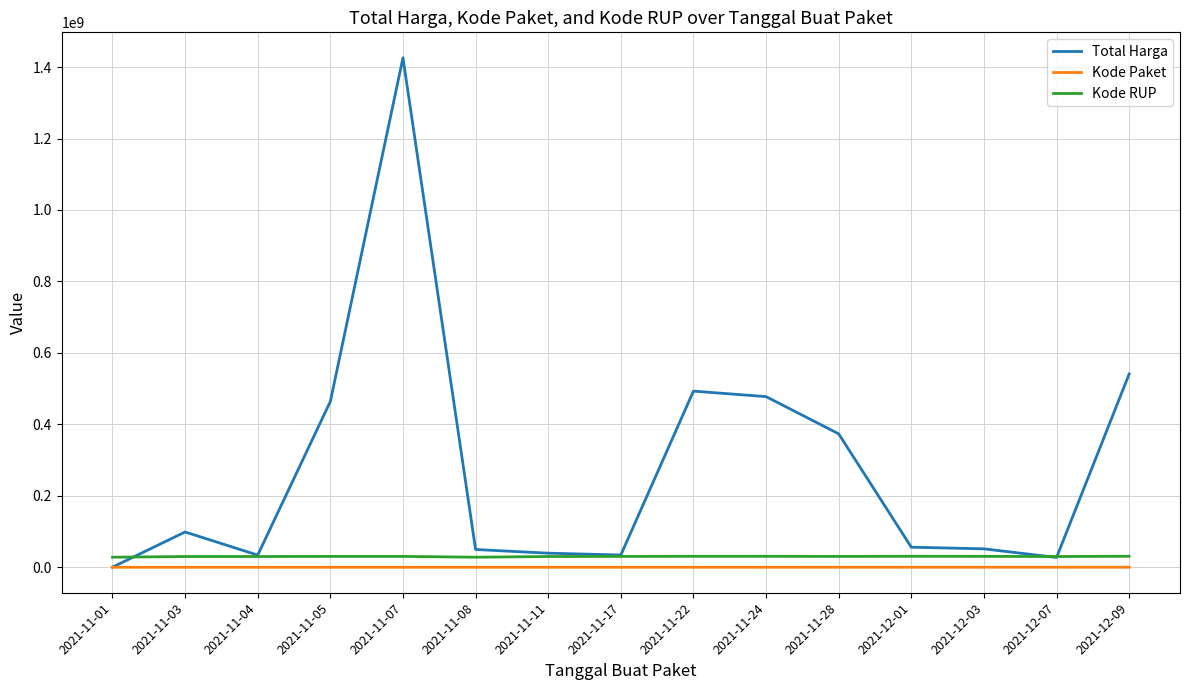

True or false: Kode RUP and Kode Paket intersect in this chart.

False